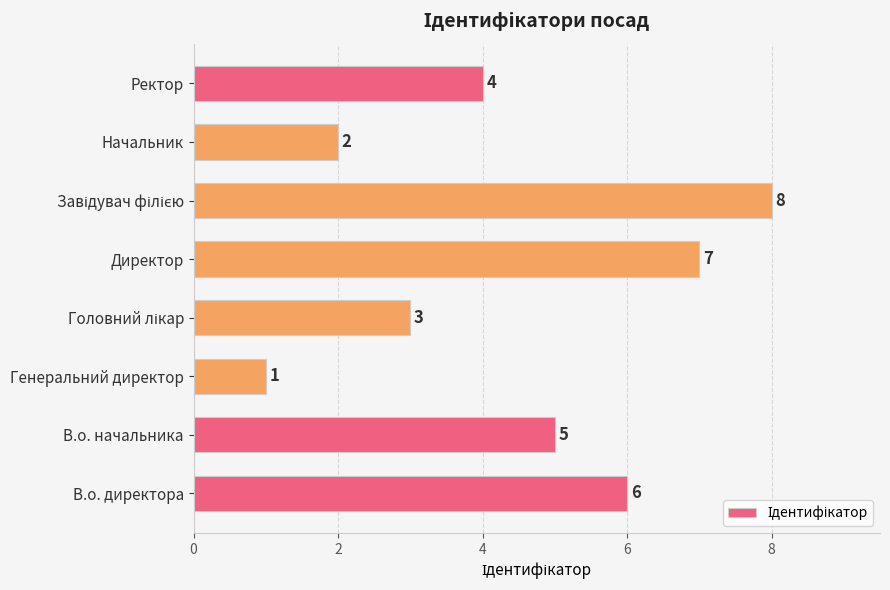

How many values are below 5?

4